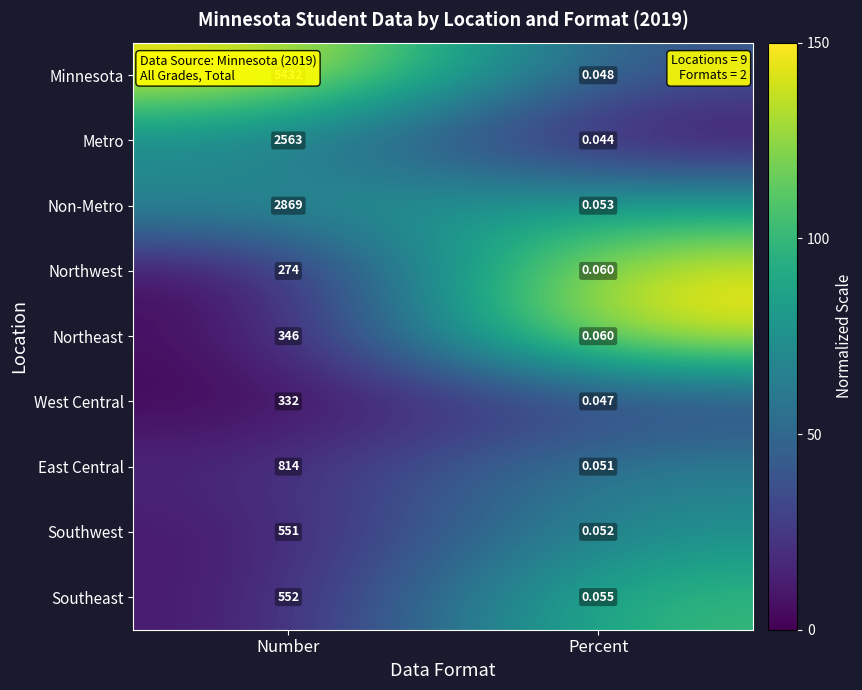

Rank the series by their maximum value, from lowest to highest.

Northwest, West Central, Northeast, Southwest, Southeast, East Central, Metro, Non-Metro, Minnesota